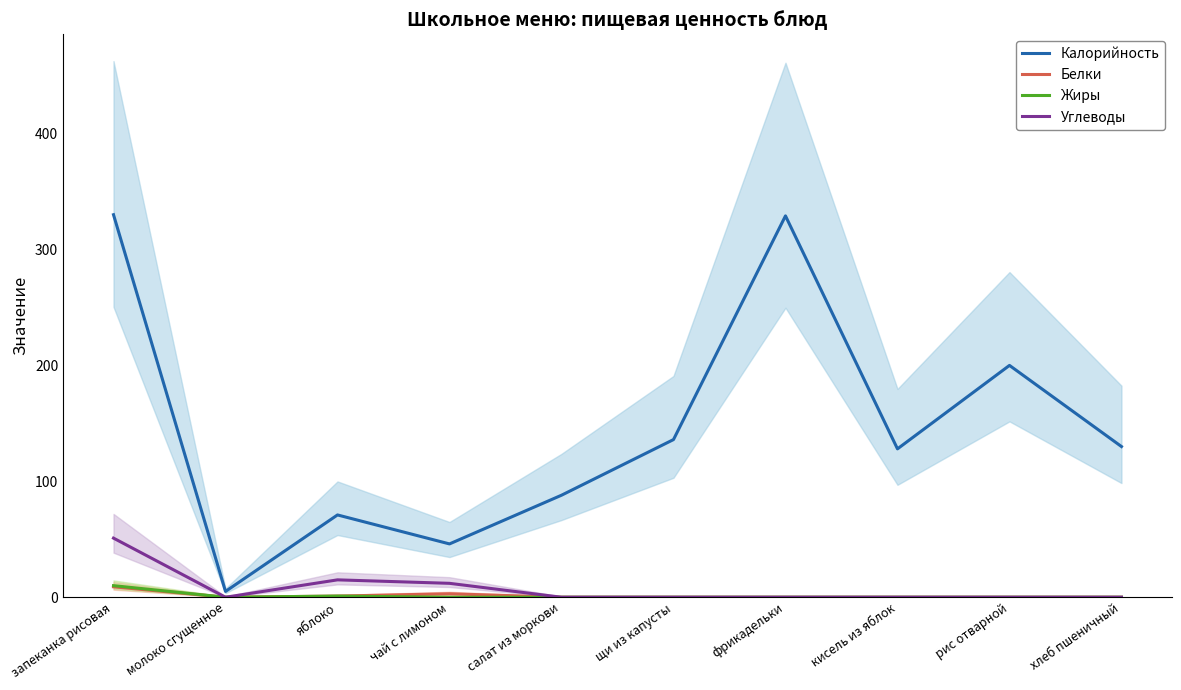

True or false: Белки and Жиры cross at least once.

False